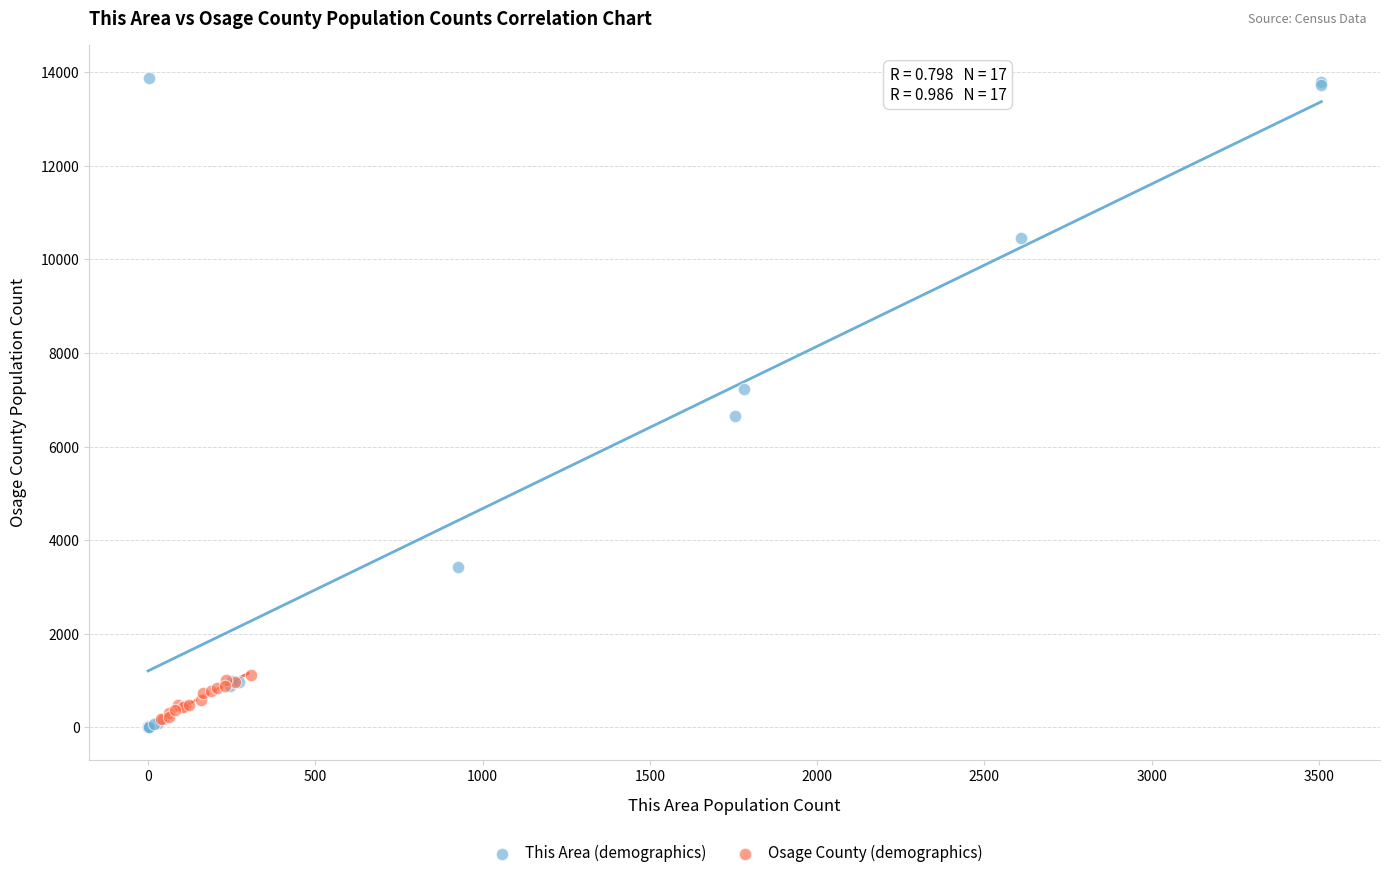

Which series contains the highest Y value?

This Area (demographics)